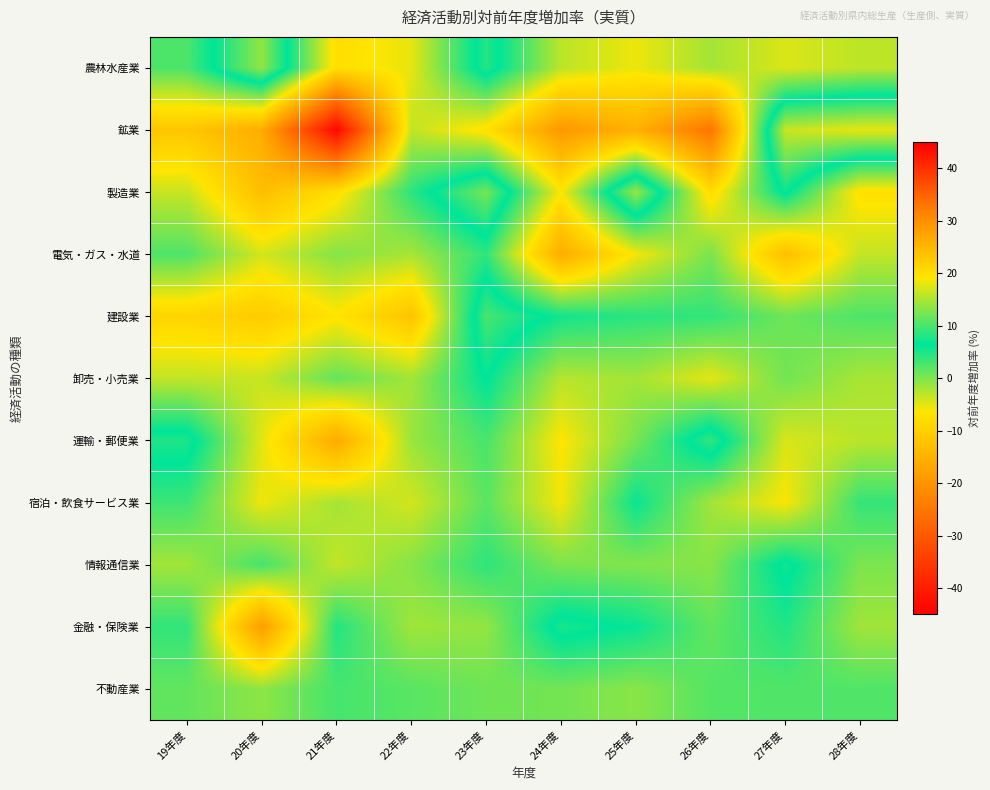

Count the number of data series in this chart.

11